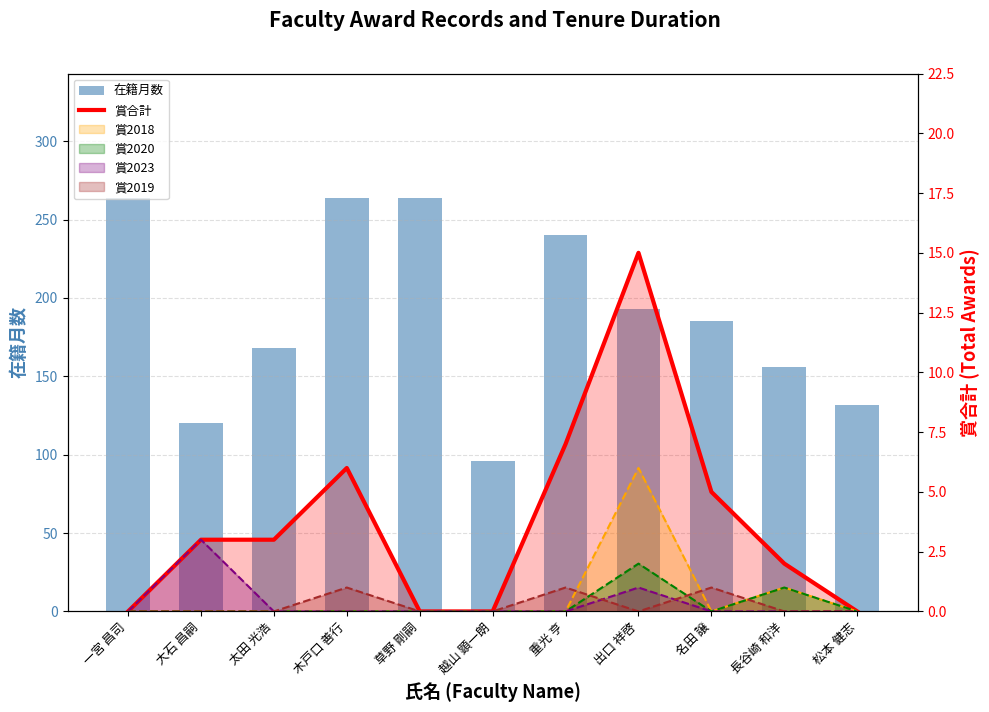

What position from the left is 名田 譲?

9